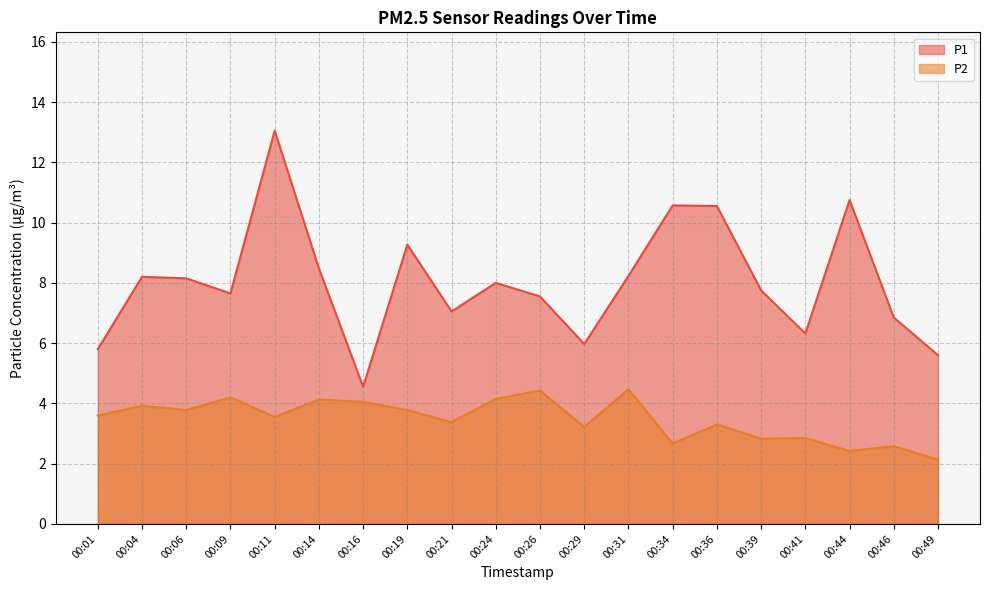

What is the spread (max minus min) of values at 00:39?

4.9